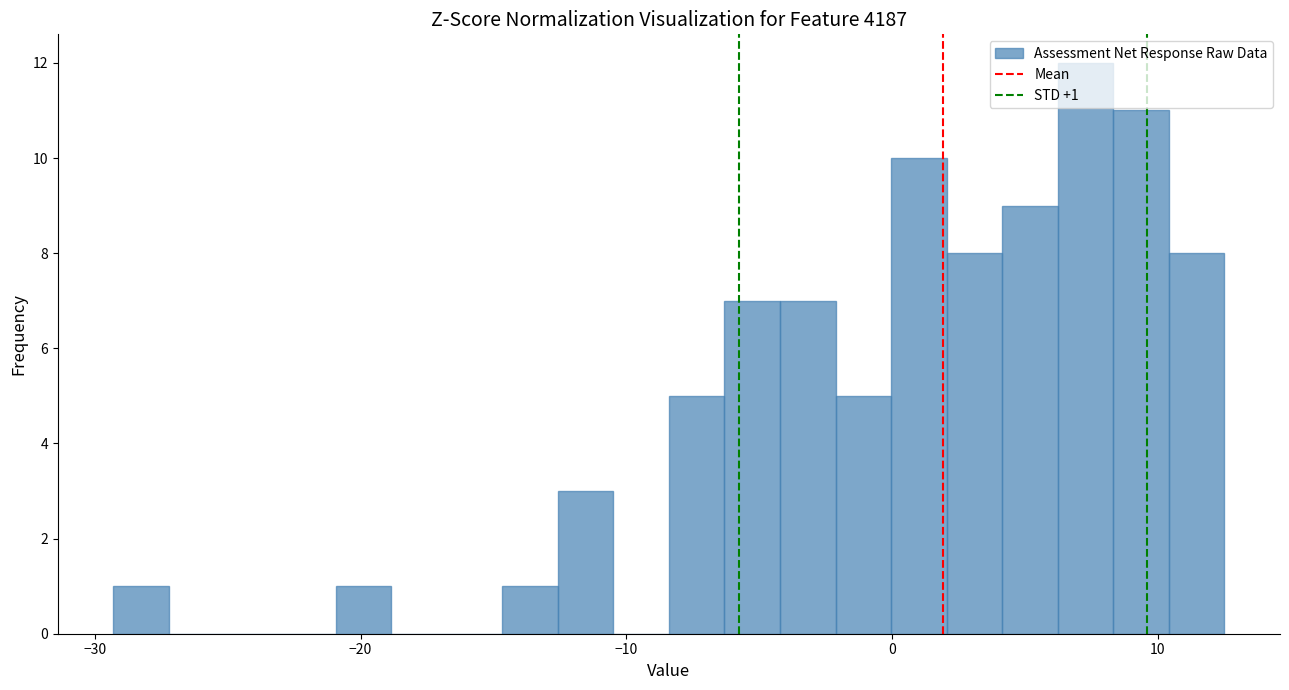

Around what value on the x-axis is the tallest bar? Give the approximate position of its centre, as read against the axis.

7